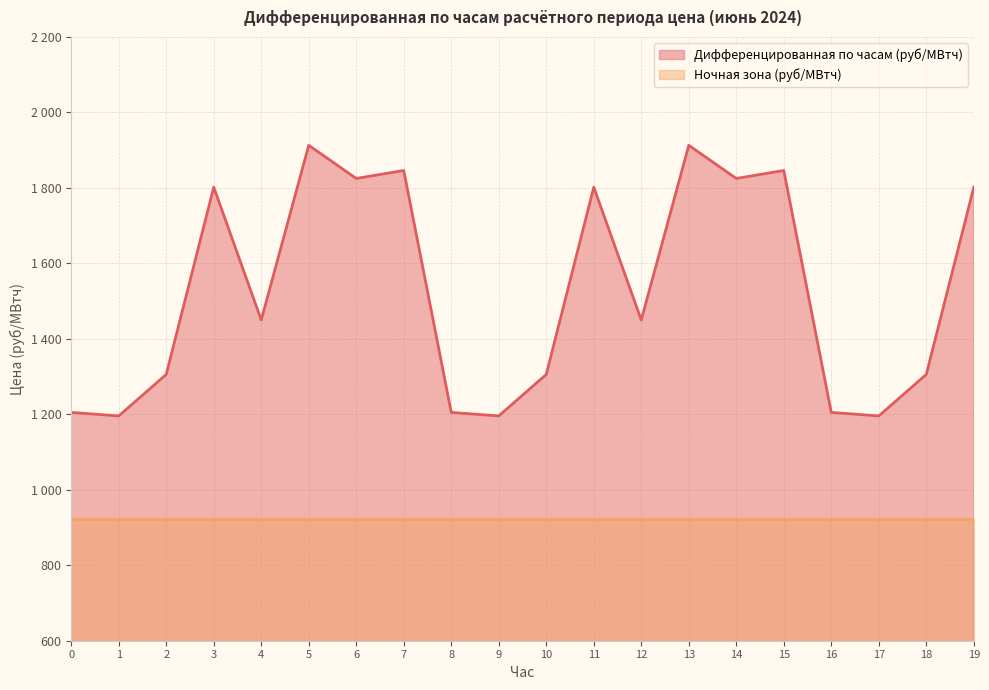

True or false: the data shows 1205.0 at 0.

True